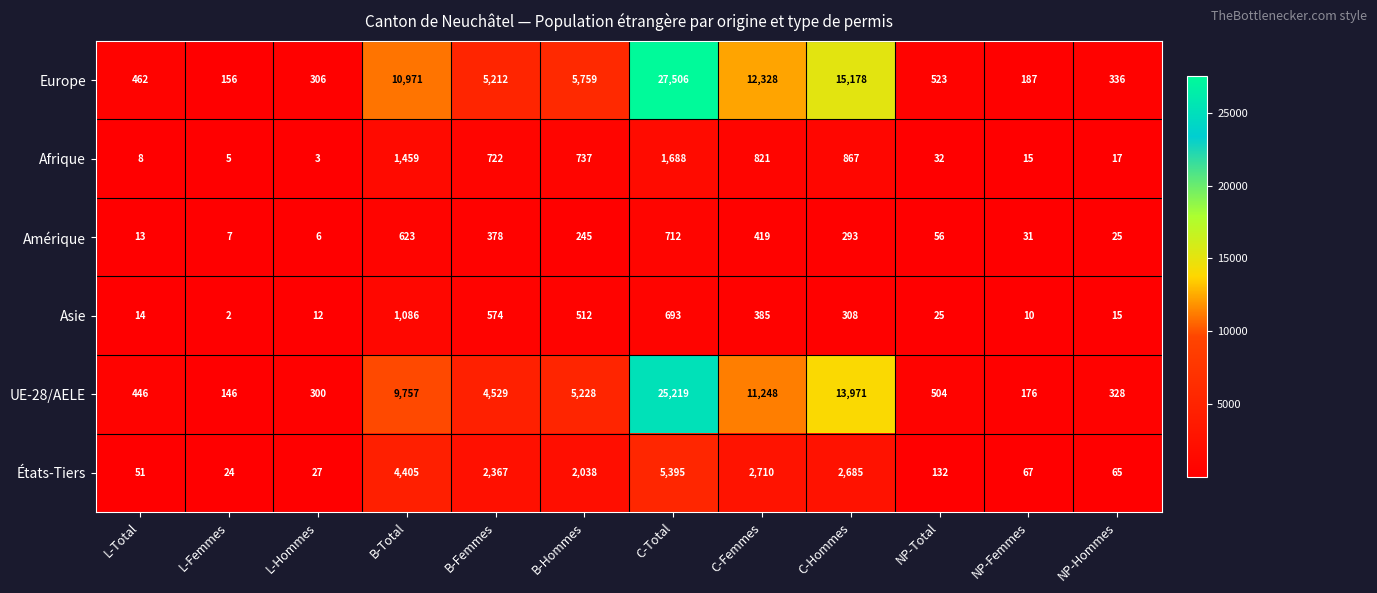

The États-Tiers series shows 24 at L-Femmes. True or false?

True